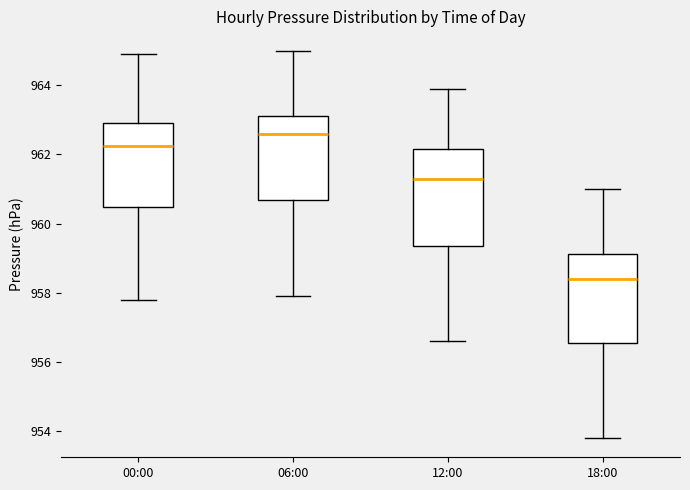

Which box's median line is the highest?

06:00